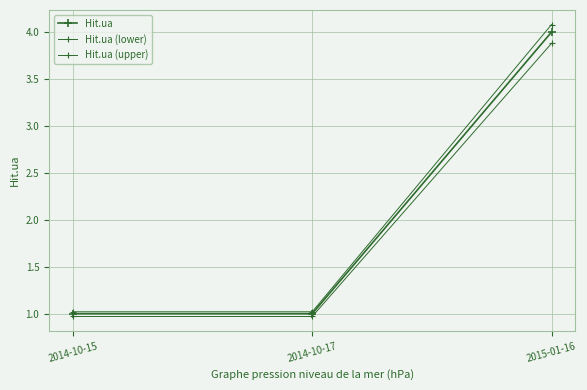

At 2015-01-16, list the series in order from smallest to largest.

Hit.ua (lower), Hit.ua, Hit.ua (upper)